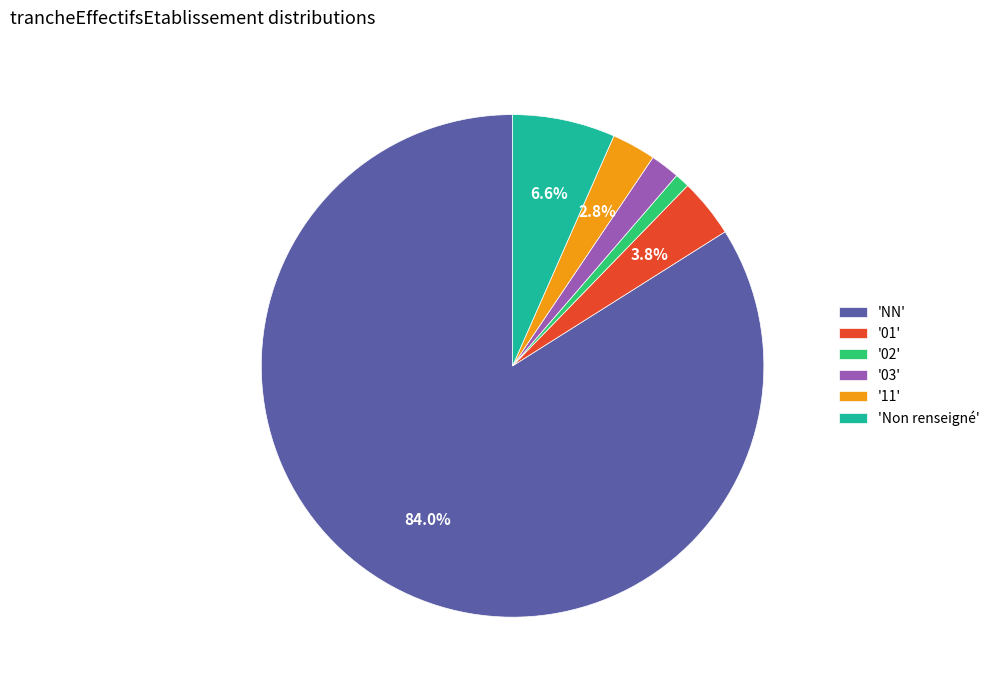

Does any single category account for the majority?

Yes